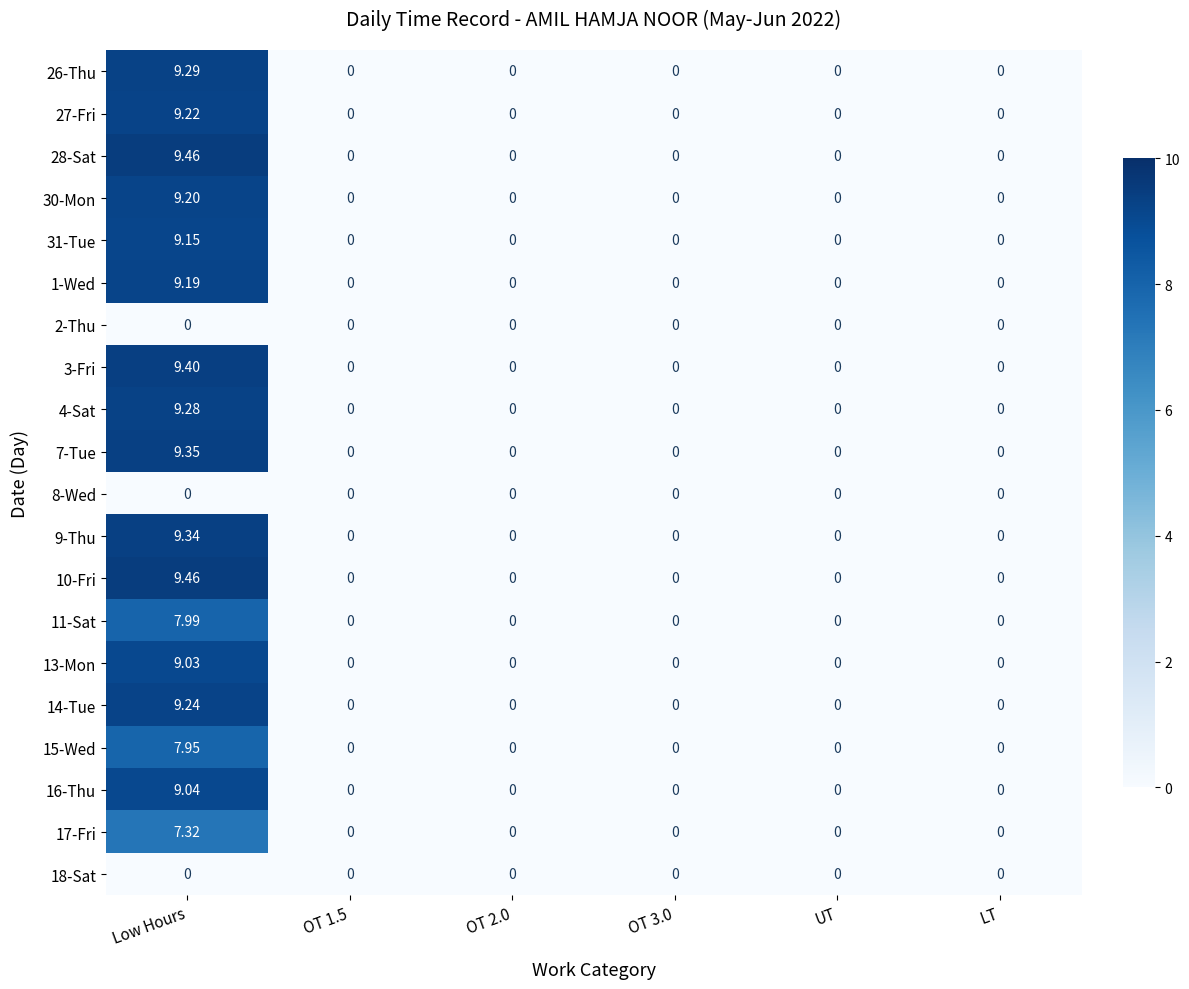

At which category does the chart reach its peak across all series?

Low Hours